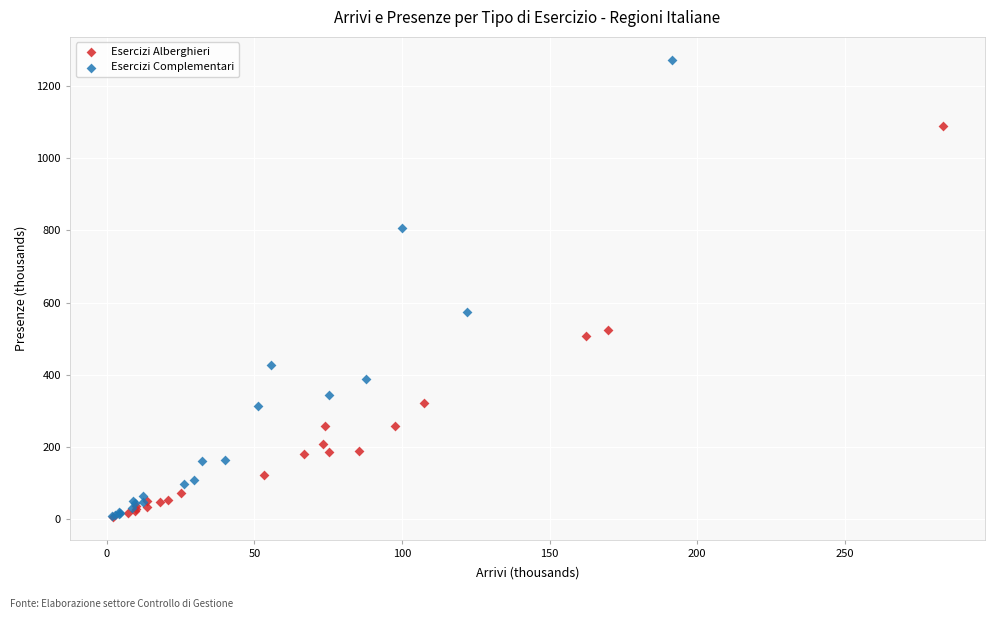

Which series has the largest Y range (max minus min)?

Esercizi Complementari